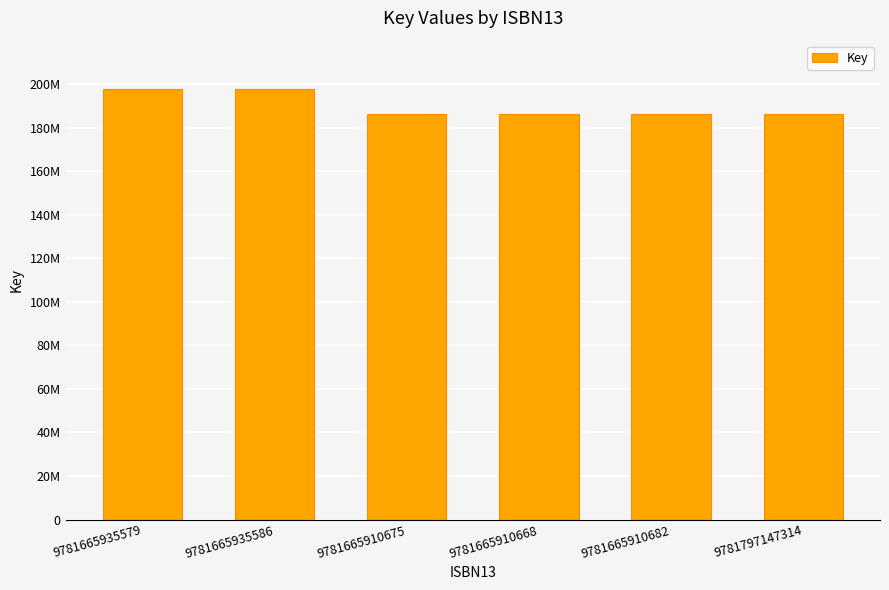

List the labels in order of value, largest first.

9781665935579, 9781665935586, 9781665910675, 9781665910668, 9781665910682, 9781797147314